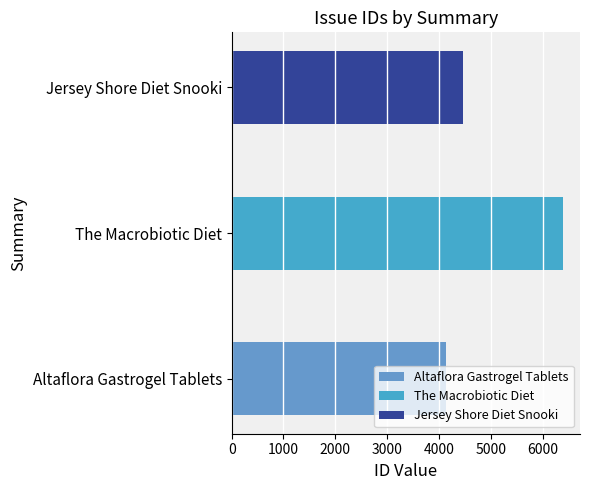

Reading left to right, extract all data points from this chart.

Altaflora Gastrogel Tablets=4126	The Macrobiotic Diet=6400	Jersey Shore Diet Snooki=4470